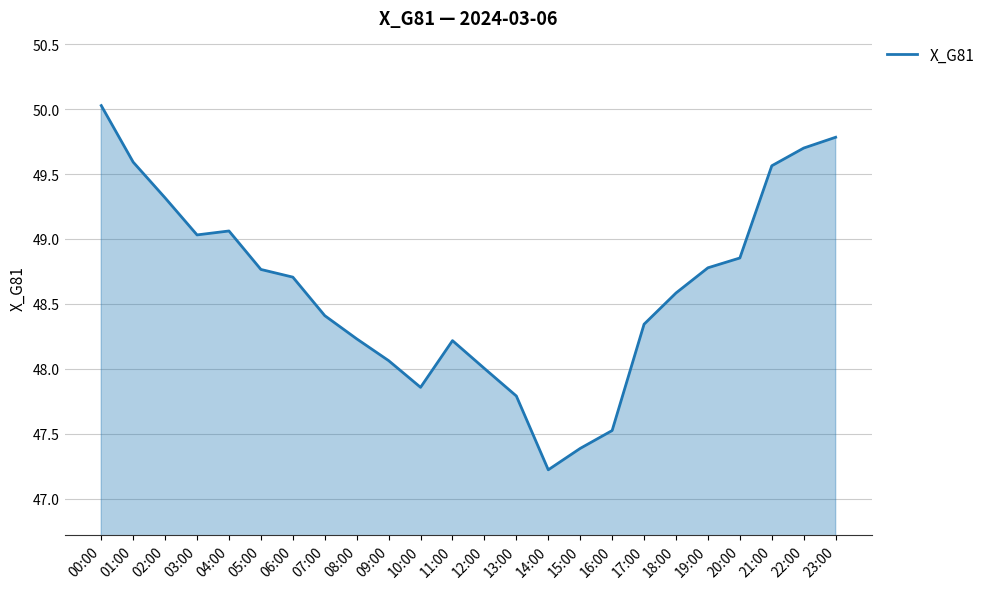

Which label corresponds to the smallest value in the chart?

14:00